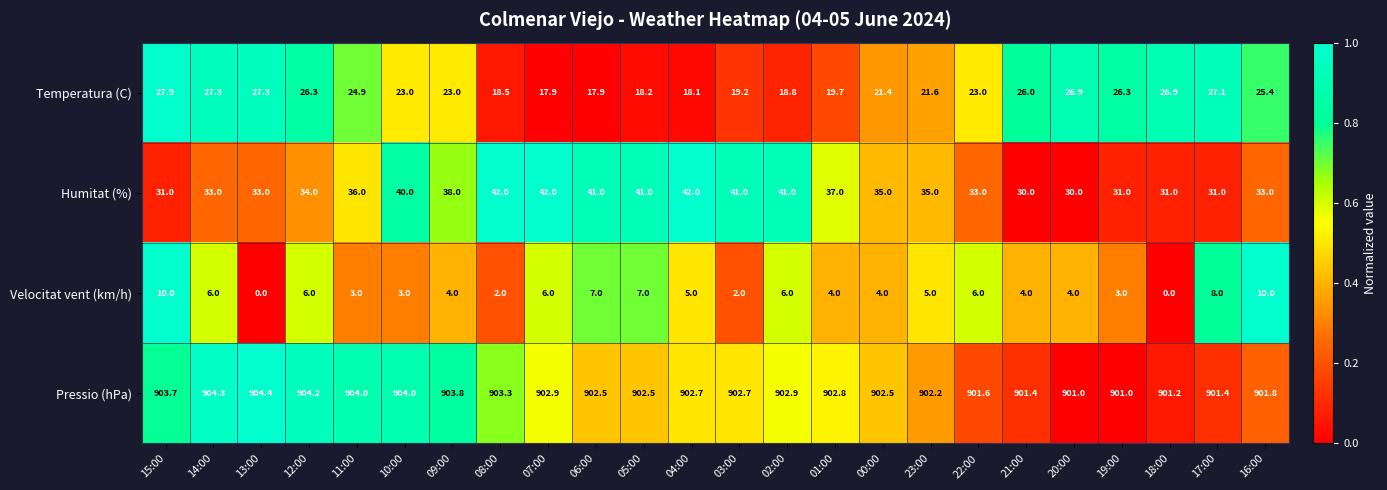

At which label does Temperatura (C) first exceed 23?

15:00